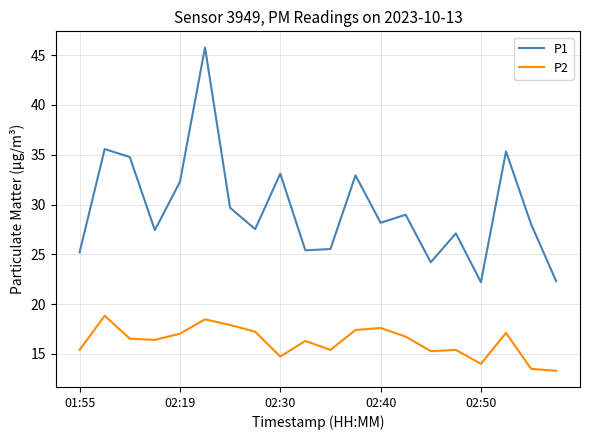

Which series has the largest range (max minus min)?

P1